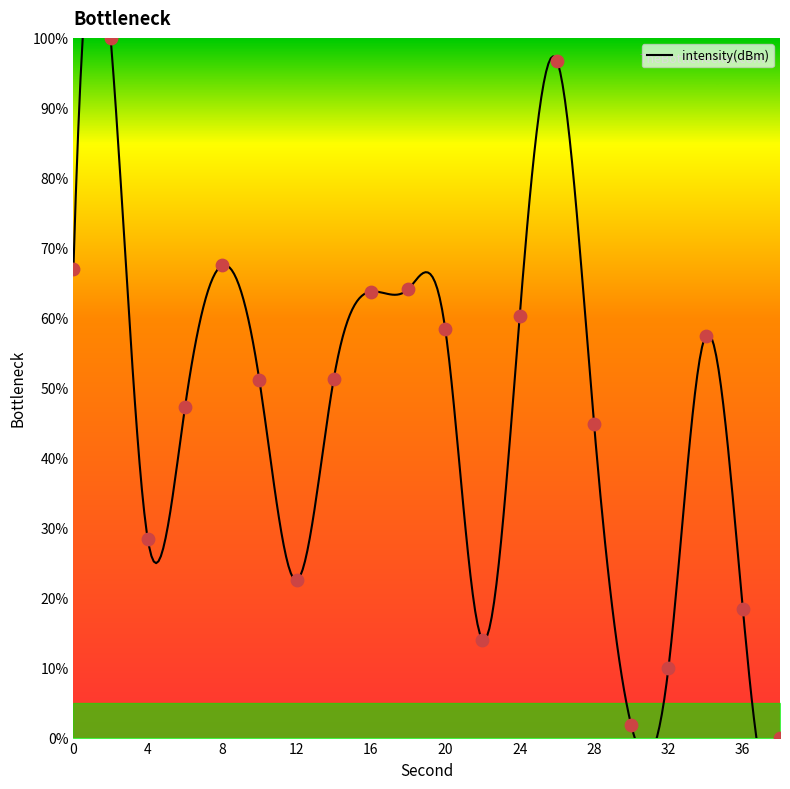

What is the ratio of the value at 34 to the value at 28?

1.3